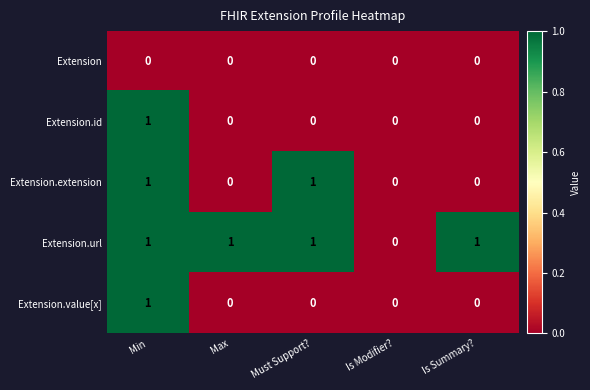

The value of Extension.url at Min is 1. True or false?

True